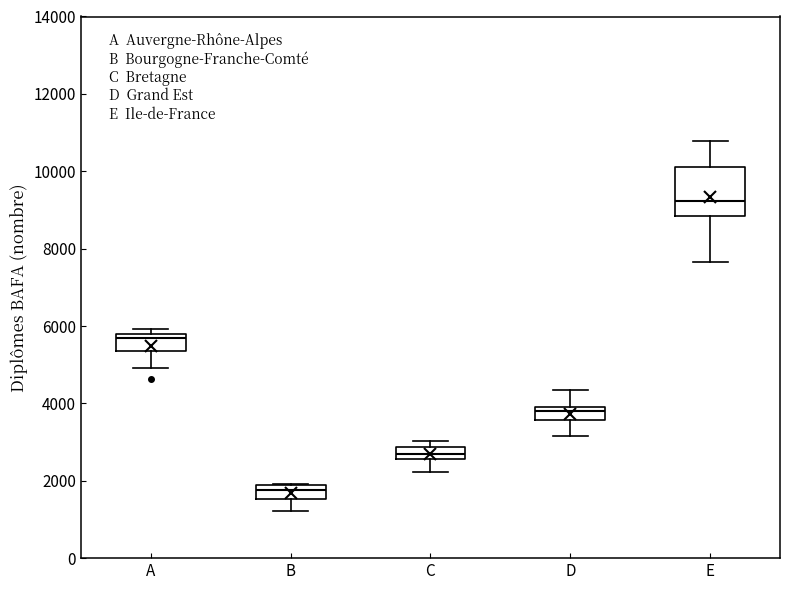

Reading left to right, transcribe this box plot: for each box, give where its median line is, the range the box spans, and where its two whiskers end, as read against the y-axis. The values are not printed on the chart, so give them approximately, as read against the axis.

A: median 5600, box 5400 to 5800, whiskers 5000 to 6000
B: median 1800 (just below the box's upper edge), box 1600 to 1800, whiskers 1200 to 2000
C: median 2600 (inside the box), box 2600 to 2800, whiskers 2200 to 3000
D: median 3800, box 3600 to 4000, whiskers 3200 to 4400
E: median 9200, box 8800 to 10200, whiskers 7600 to 10800